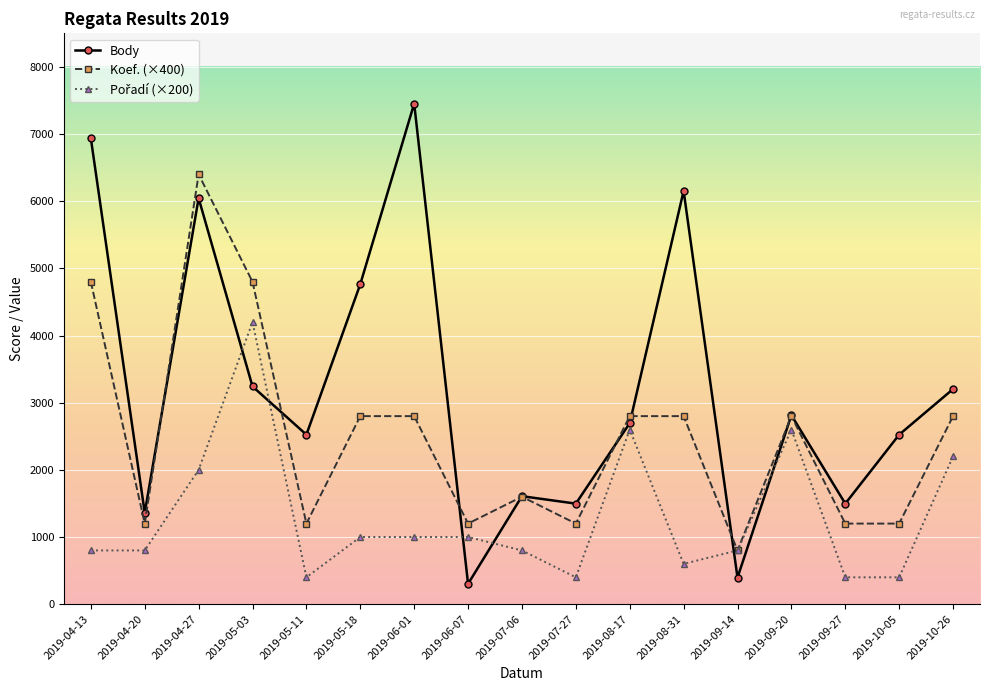

Which series has the largest range (max minus min)?

Body